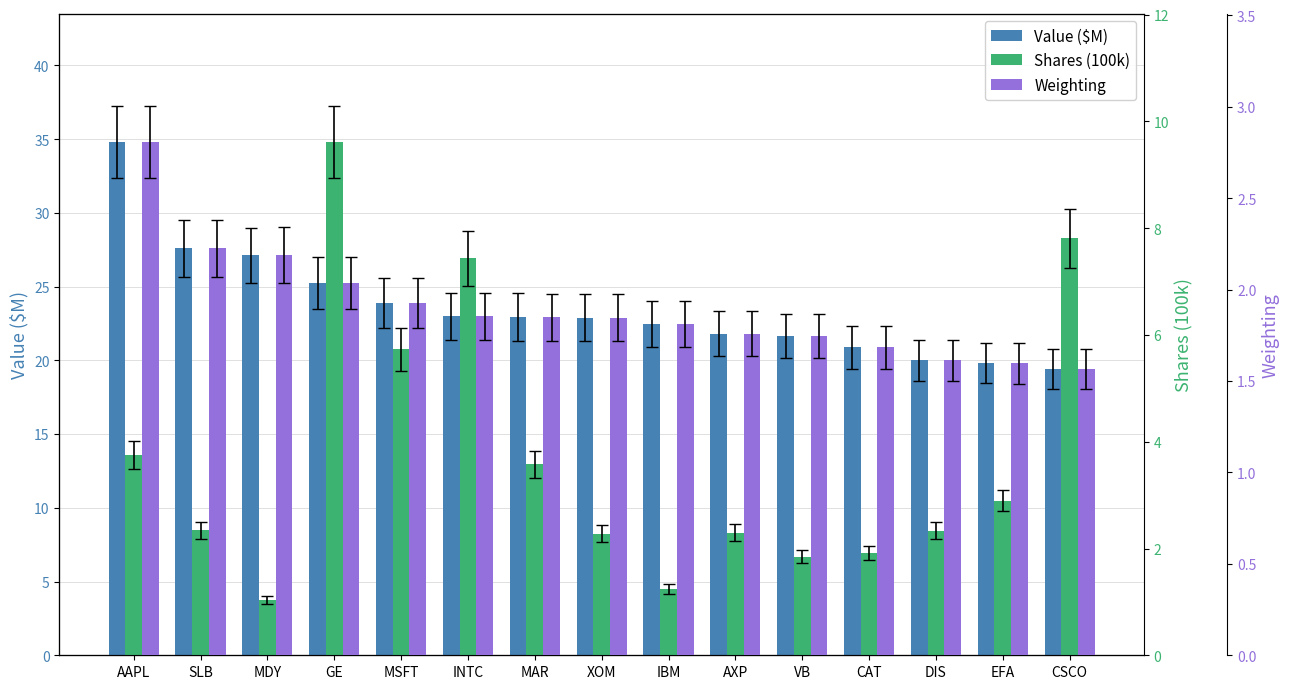

Is it true that Value ($M) equals 20.0 at DIS?

True